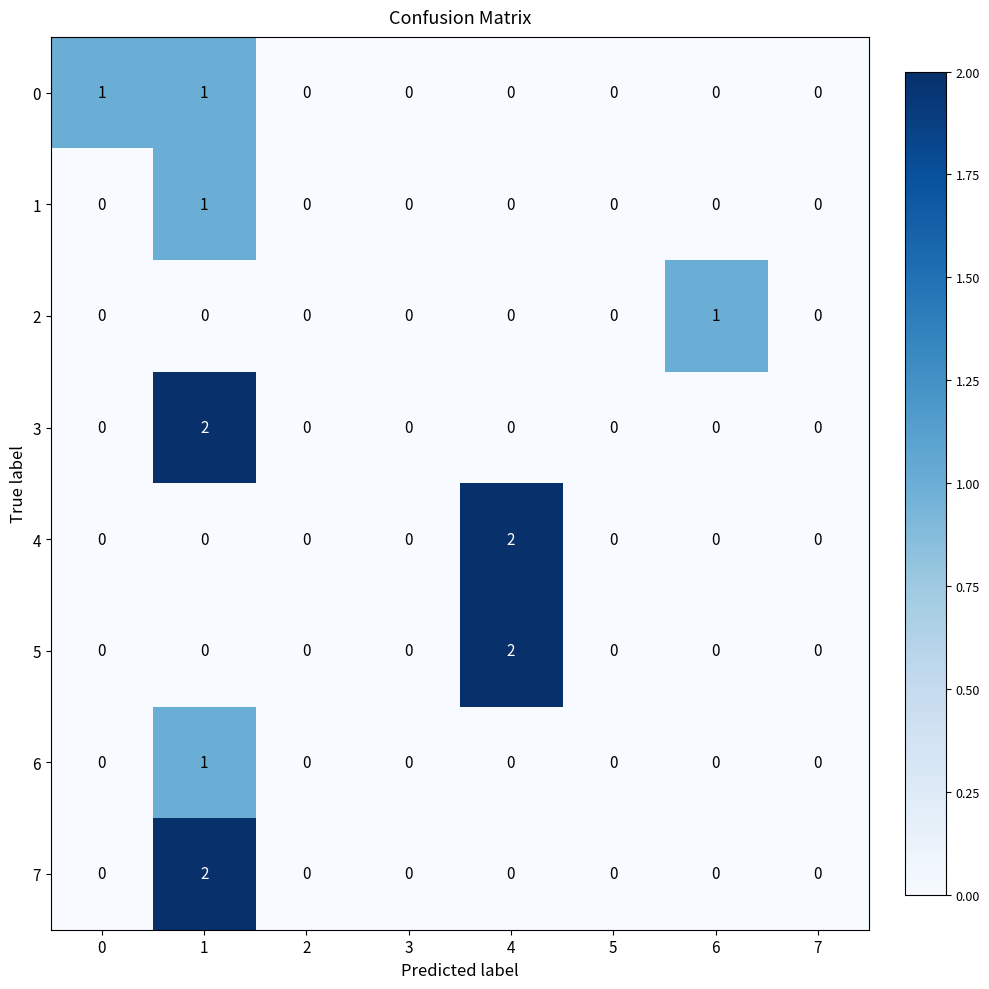

Is it true that 3 equals 1 at 7?

False